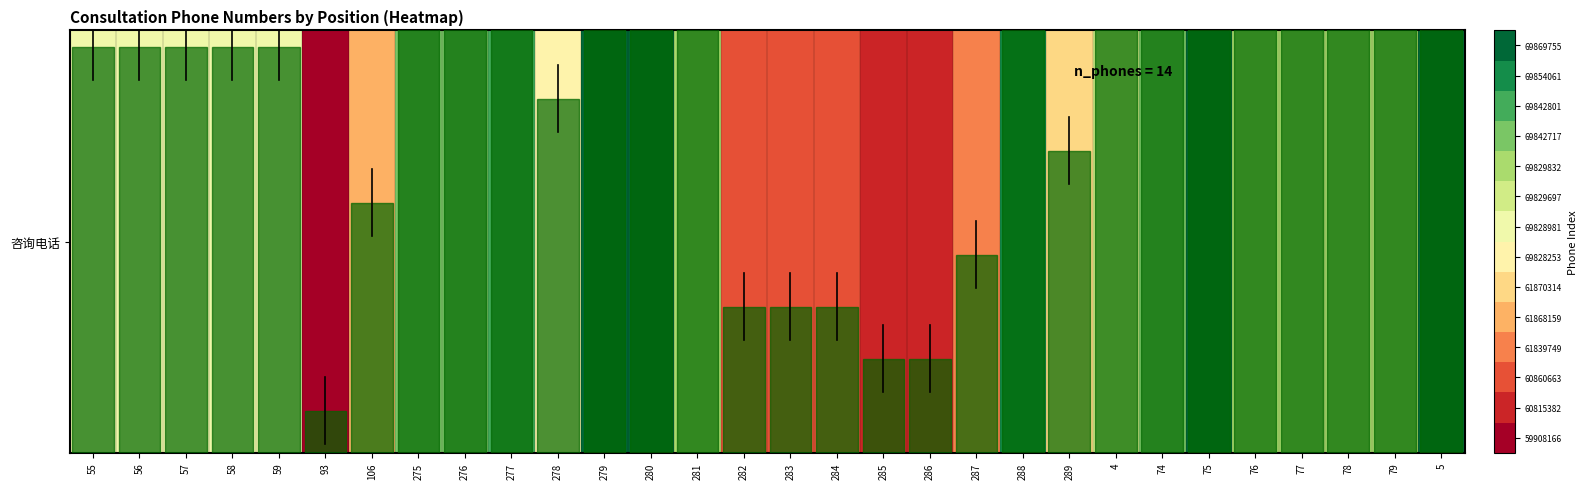

Which category has the lowest value across all series?

93